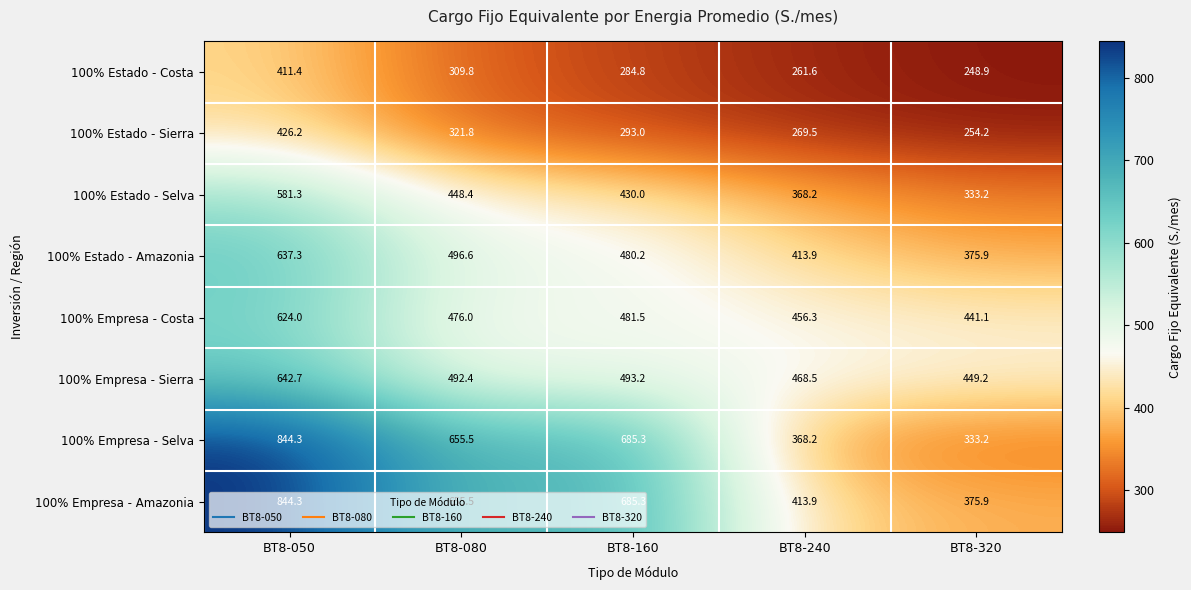

Is it true that 100% Empresa - Costa equals 476.0 at BT8-080?

True